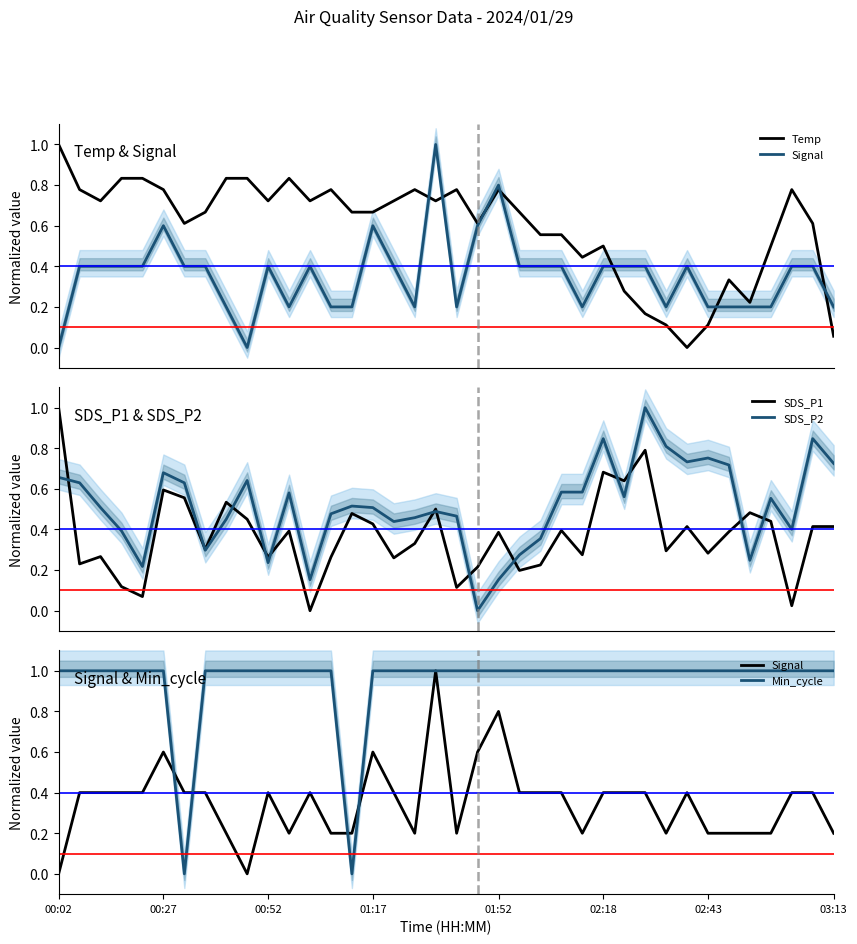

What is the maximum value for SDS_P1?

1.0